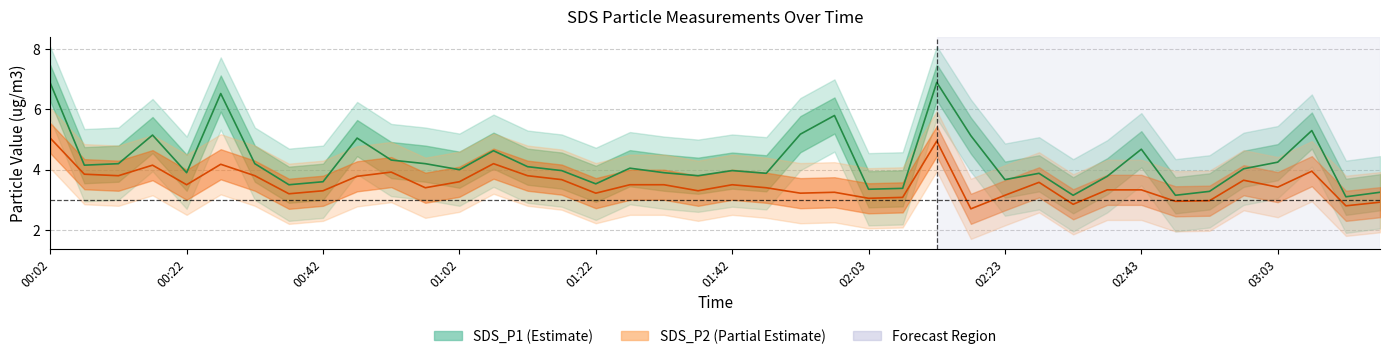

What is the value of the SDS_P2 point at the 27th from the left?

5.0